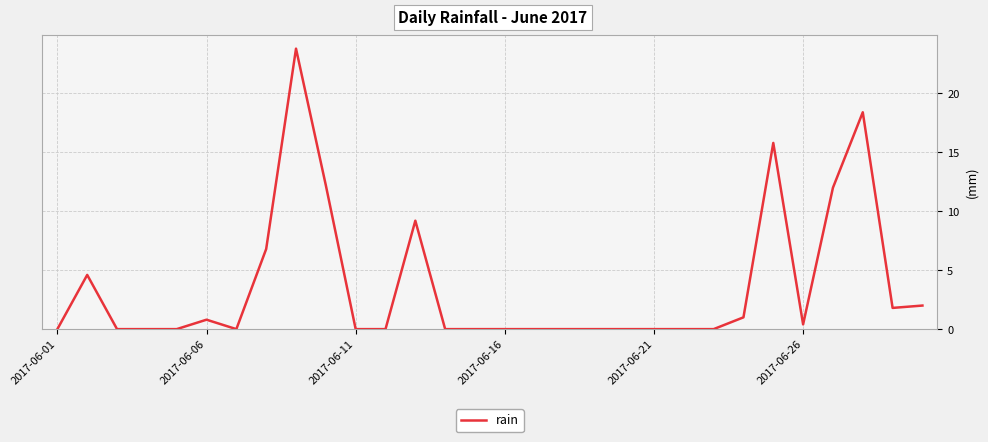

What is the difference between the maximum and minimum values?

23.8